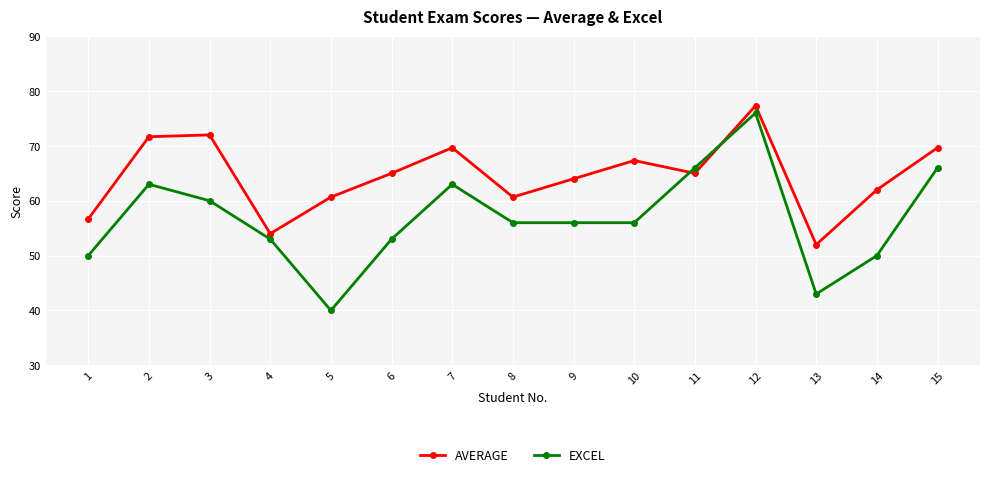

Which label corresponds to the largest value in the chart?

12